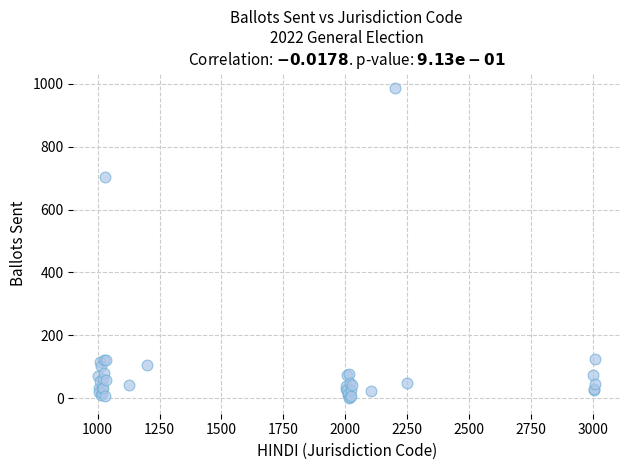

What Y value in the scatter plot is closest to 492?

702